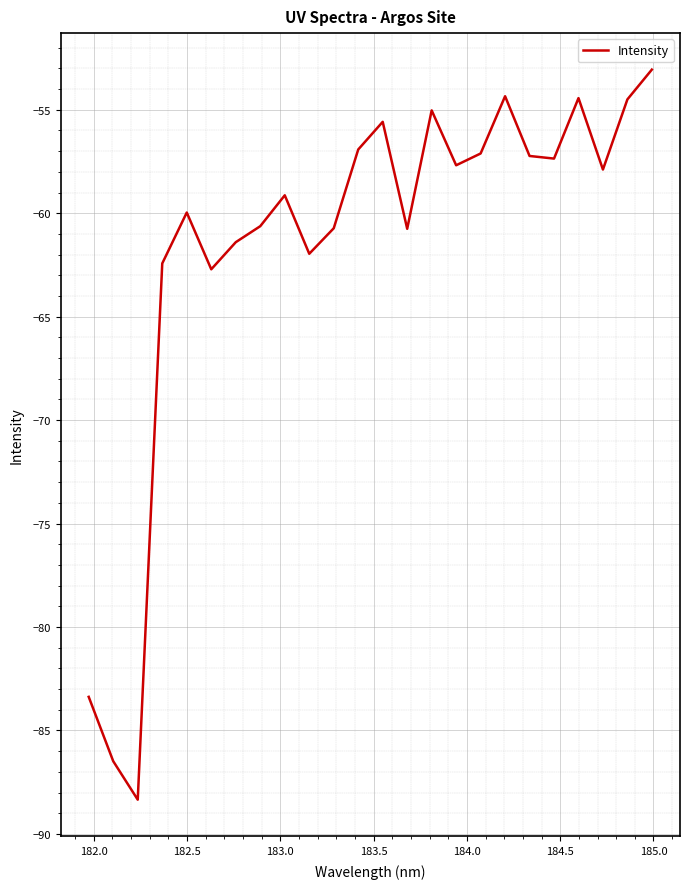

What is the minimum value shown in the chart?

-88.3